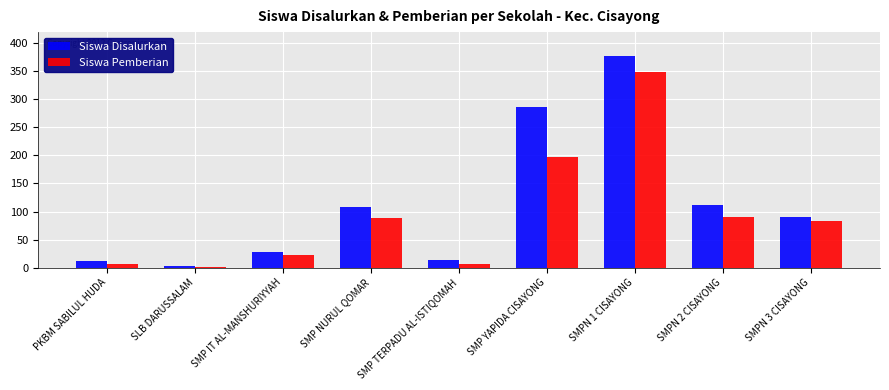

At which label does Siswa Disalurkan reach its peak?

SMPN 1 CISAYONG